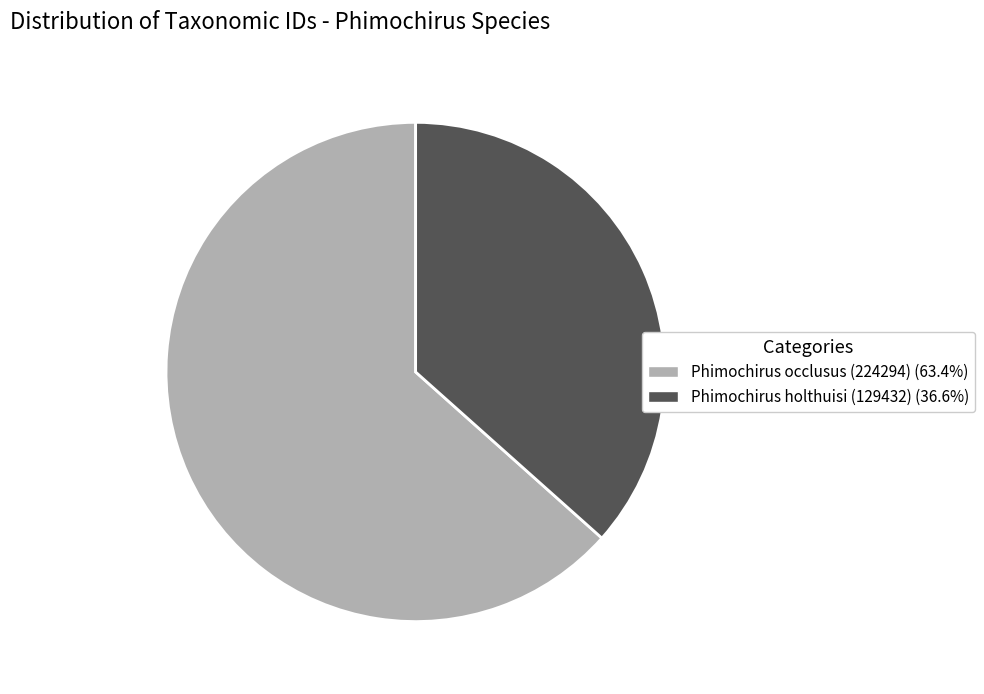

What is the smallest slice in the pie chart?

Phimochirus holthuisi (129432)